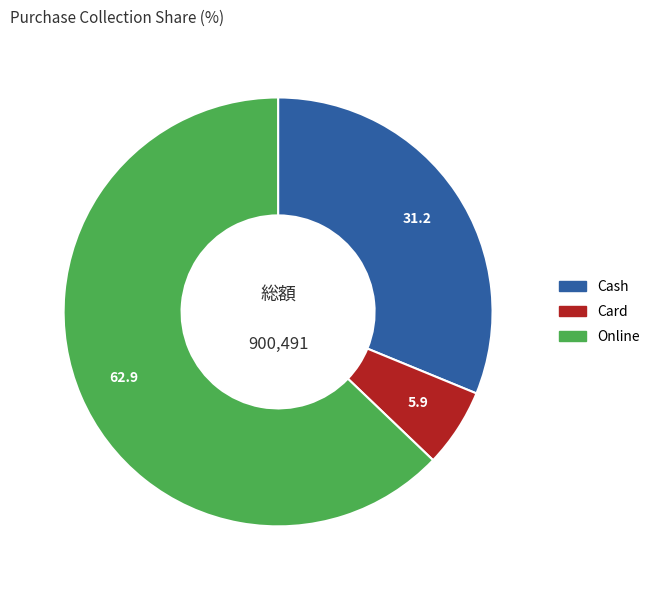

Is it true that Online is 63% of the pie?

True